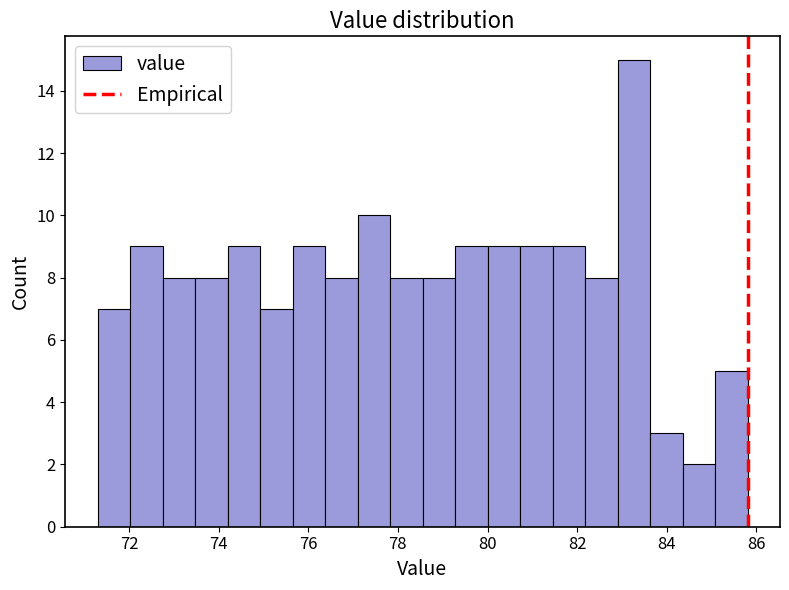

Read against the x-axis, roughly where is the centre of the tallest bar?

83.2